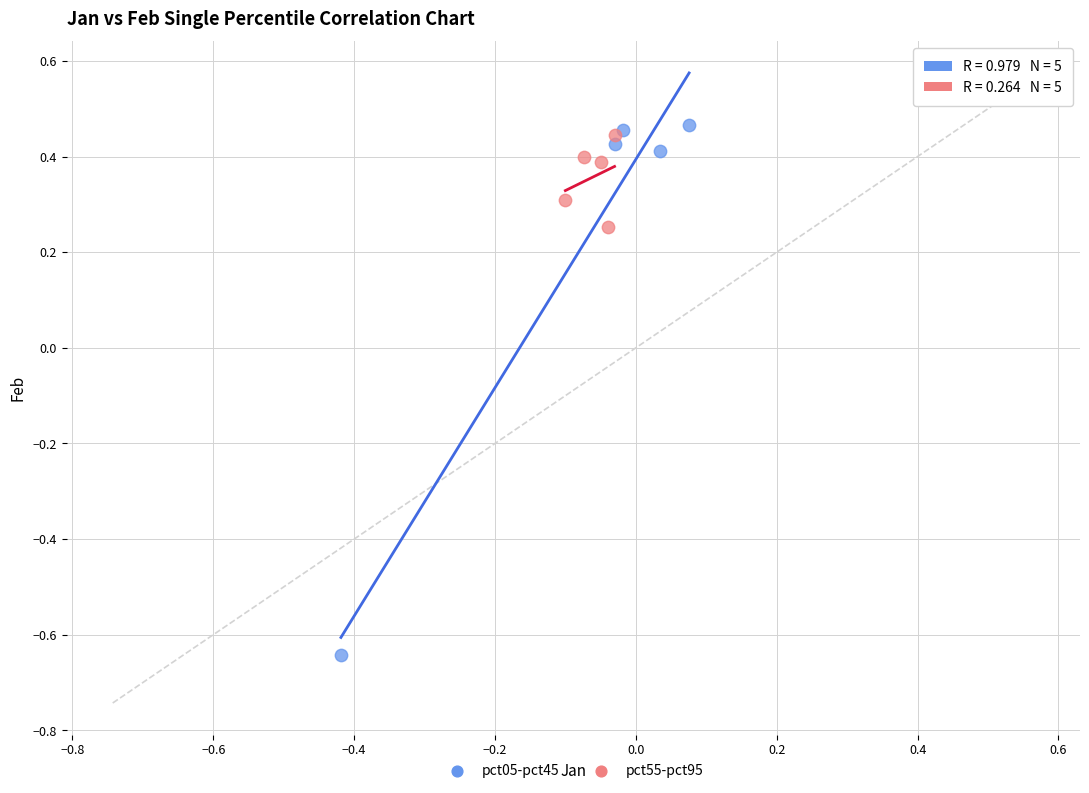

Which series contains the lowest Y value?

pct05-pct45